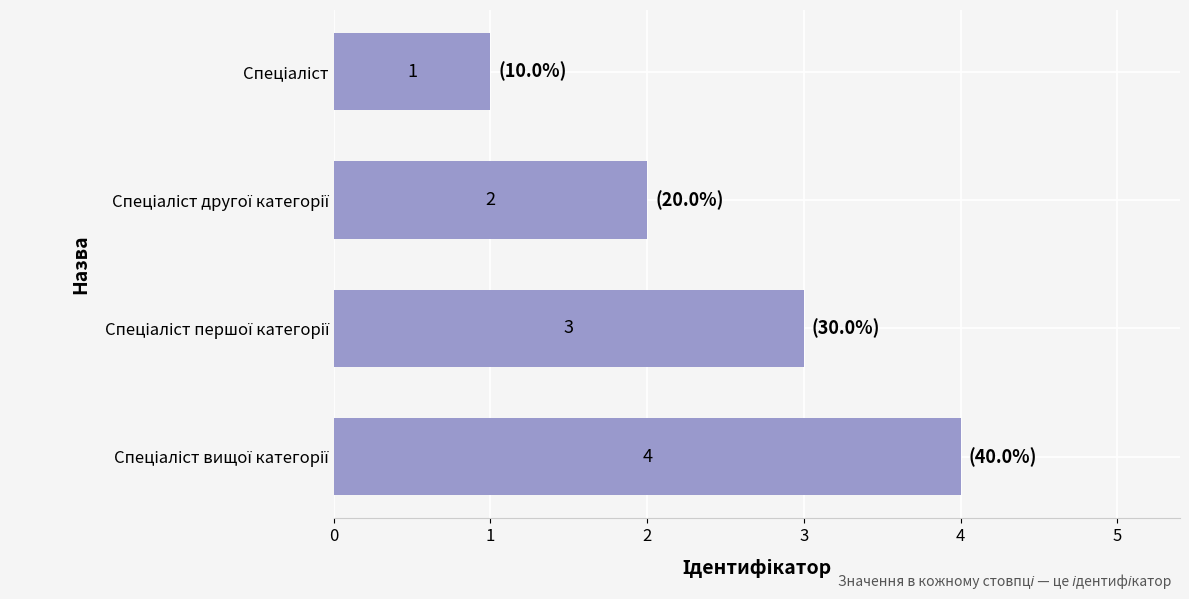

Count the values in the range 2 to 4.

3